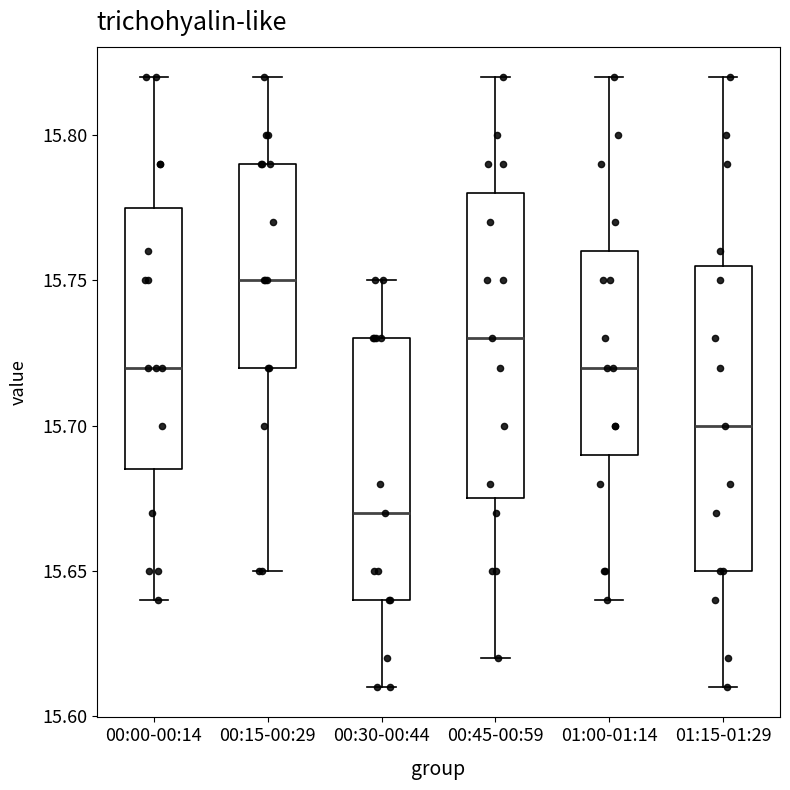

Reading left to right, read every box against the y-axis: the position of its median line, the range the box covers, and the ends of its whiskers. The values are not printed on the chart, so give them approximately, as read against the axis.

00:00-00:14: median 15.720, box 15.685 to 15.775, whiskers 15.640 to 15.820
00:15-00:29: median 15.750, box 15.720 to 15.790, whiskers 15.650 to 15.820
00:30-00:44: median 15.670, box 15.640 to 15.730, whiskers 15.610 to 15.750
00:45-00:59: median 15.730, box 15.675 to 15.780, whiskers 15.620 to 15.820
01:00-01:14: median 15.720, box 15.690 to 15.760, whiskers 15.640 to 15.820
01:15-01:29: median 15.700, box 15.650 to 15.755, whiskers 15.610 to 15.820